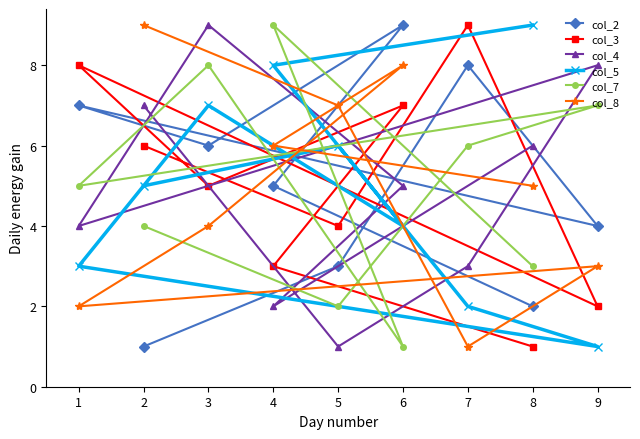

What are all the series names shown in the legend?

col_2, col_3, col_4, col_5, col_7, col_8